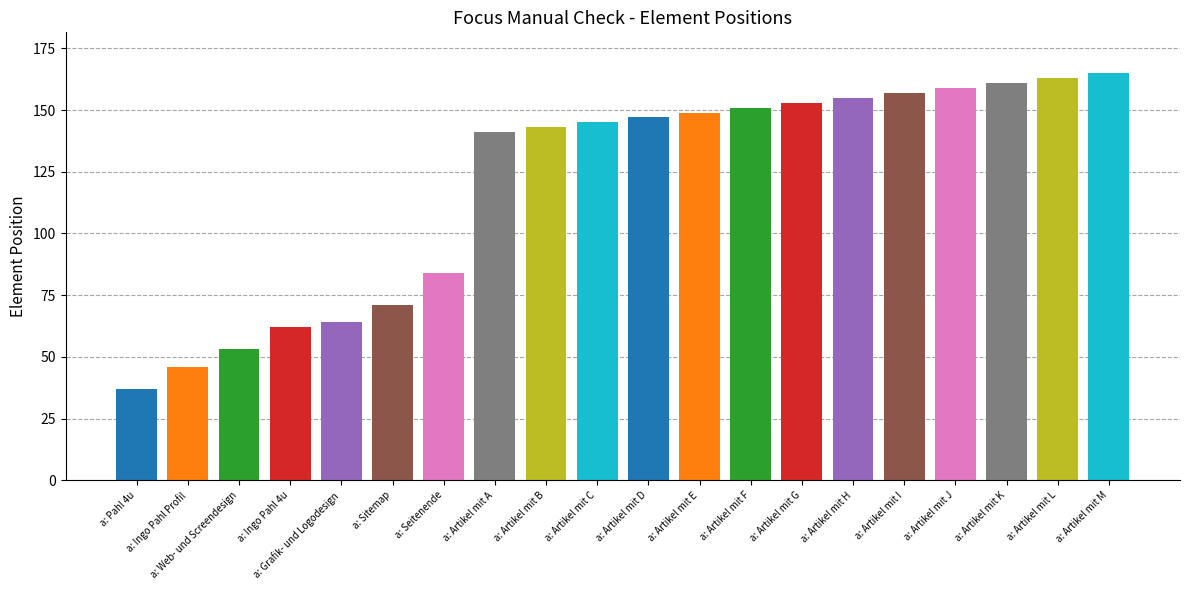

Rank the categories by value from lowest to highest.

a: Pahl 4u, a: Ingo Pahl Profil, a: Web- und Screendesign, a: Ingo Pahl 4u, a: Grafik- und Logodesign, a: Sitemap, a: Seitenende, a: Artikel mit A, a: Artikel mit B, a: Artikel mit C, a: Artikel mit D, a: Artikel mit E, a: Artikel mit F, a: Artikel mit G, a: Artikel mit H, a: Artikel mit I, a: Artikel mit J, a: Artikel mit K, a: Artikel mit L, a: Artikel mit M